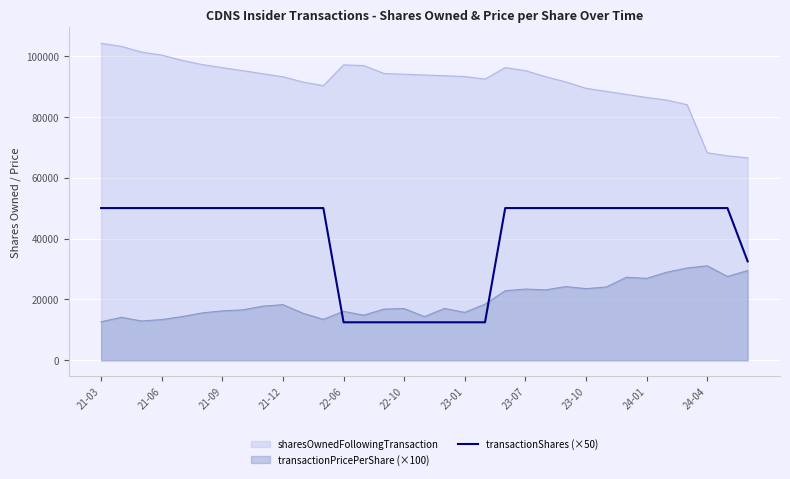

What is the difference between the maximum and minimum values in the transactionPricePerShare (×100) series?

18381.0